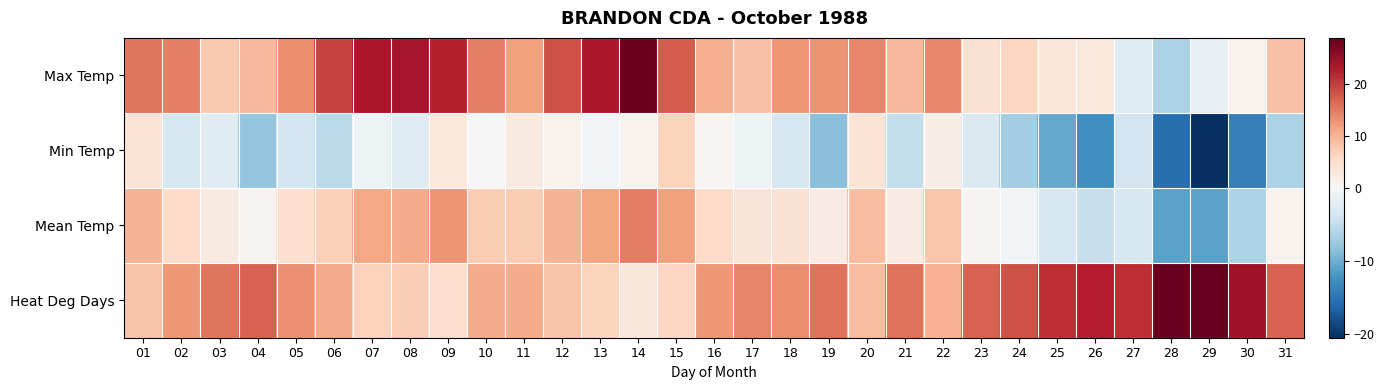

Which series changed the most between 09 and 28?

Max Temp